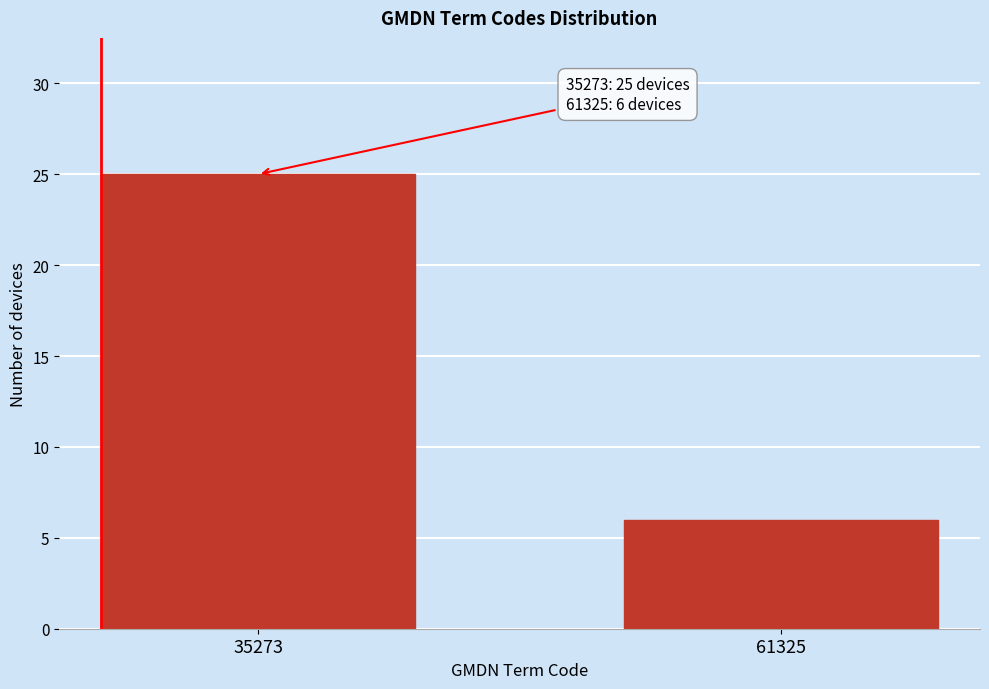

Reading left to right, extract all data points from this chart.

25	6